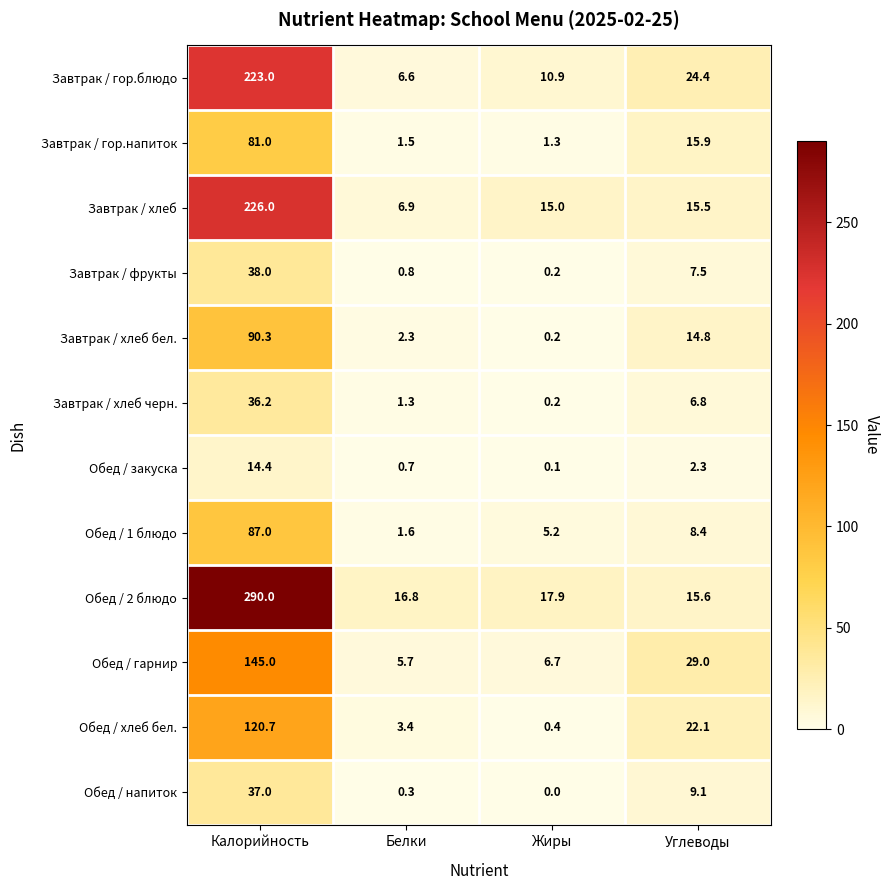

Rank the series by their maximum value, from lowest to highest.

Обед / закуска, Завтрак / хлеб черн., Обед / напиток, Завтрак / фрукты, Завтрак / гор.напиток, Обед / 1 блюдо, Завтрак / хлеб бел., Обед / хлеб бел., Обед / гарнир, Завтрак / гор.блюдо, Завтрак / хлеб, Обед / 2 блюдо